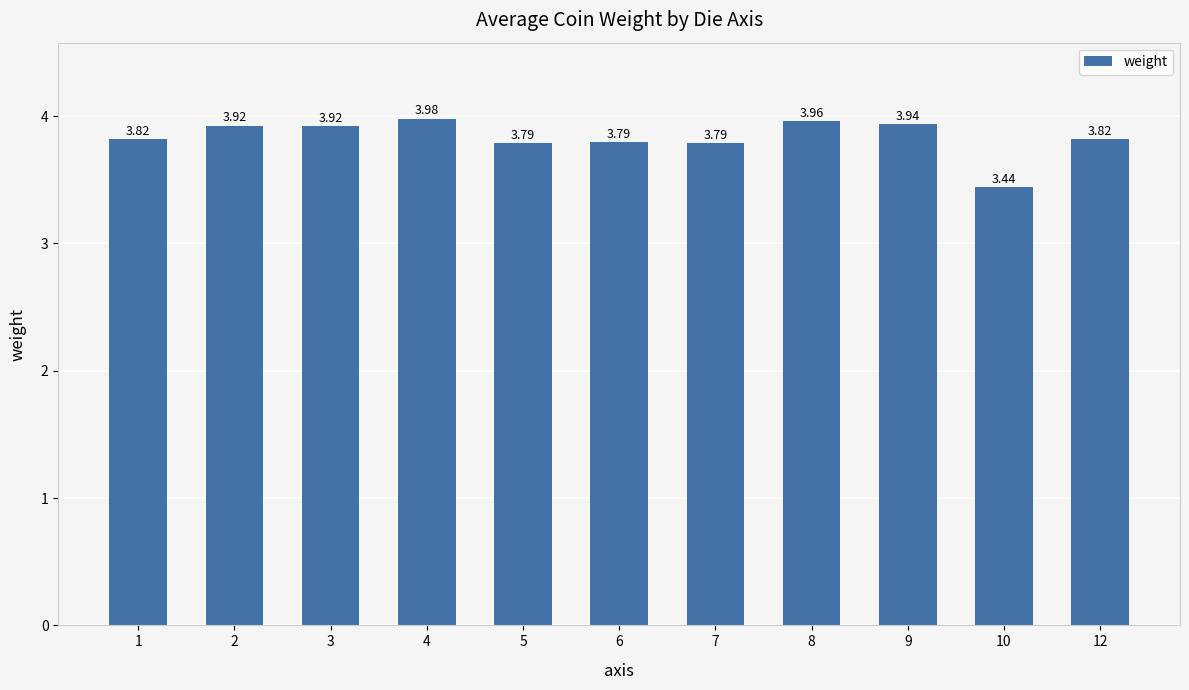

What is the change in value from 1 to 4?

+0.2